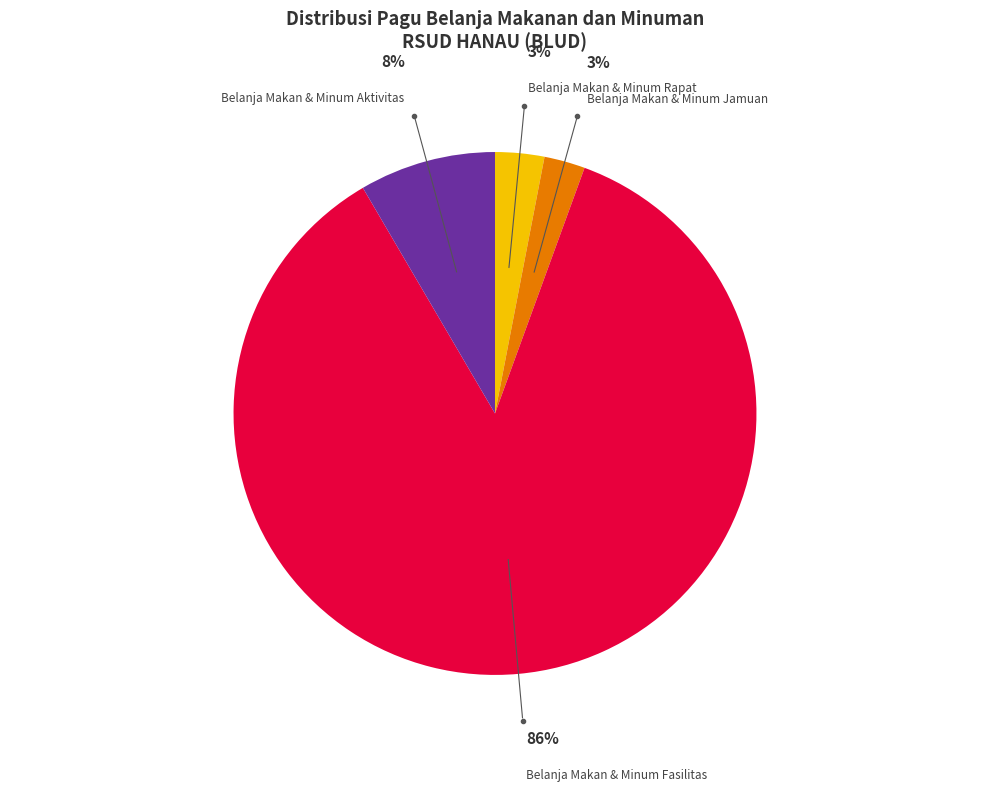

What percentage is the Belanja Makan & Minum Jamuan slice, to the nearest percent?

3%